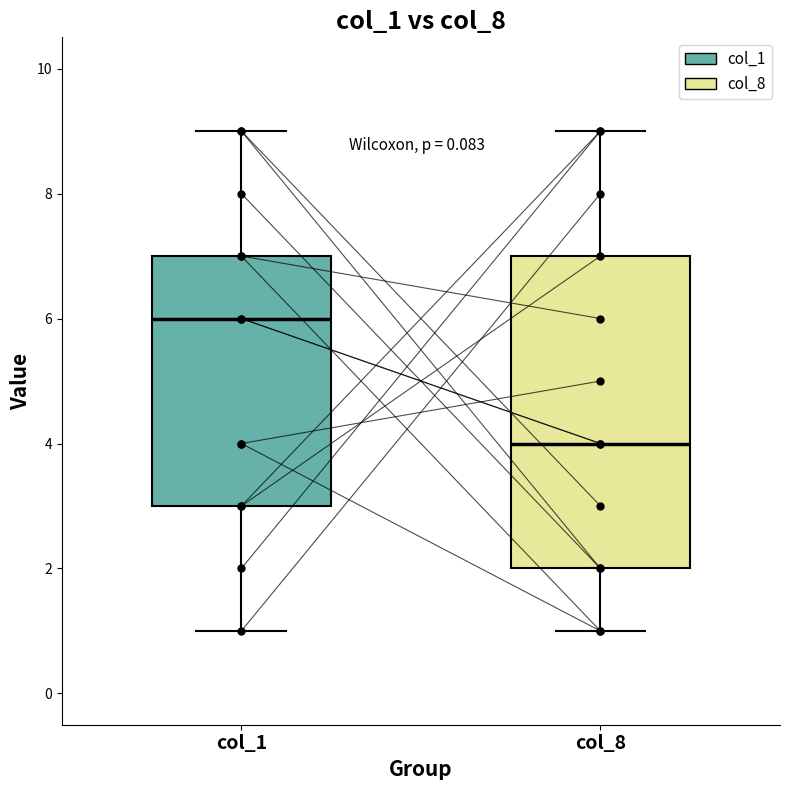

Reading left to right, transcribe this box plot: for each box, give where its median line is, the range the box spans, and where its two whiskers end, as read against the y-axis. The values are not printed on the chart, so give them approximately, as read against the axis.

col_1: median 6, box 3 to 7, whiskers 1 to 9
col_8: median 4, box 2 to 7, whiskers 1 to 9